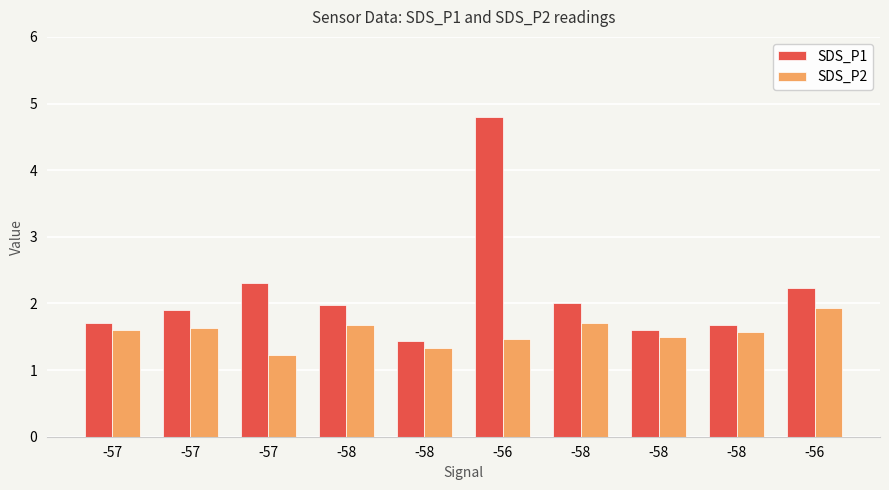

What is the difference between the maximum and minimum values in the SDS_P1 series?

3.4